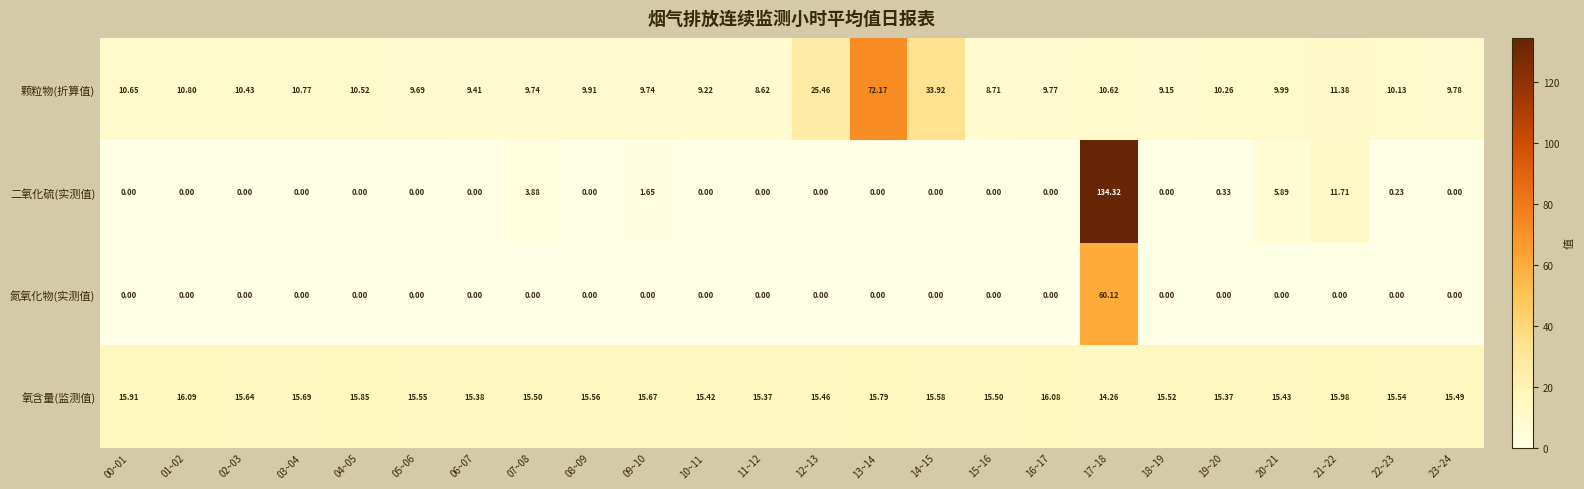

Rank the series by their maximum value, from highest to lowest.

二氧化硫(实测值), 颗粒物(折算值), 氮氧化物(实测值), 氧含量(监测值)